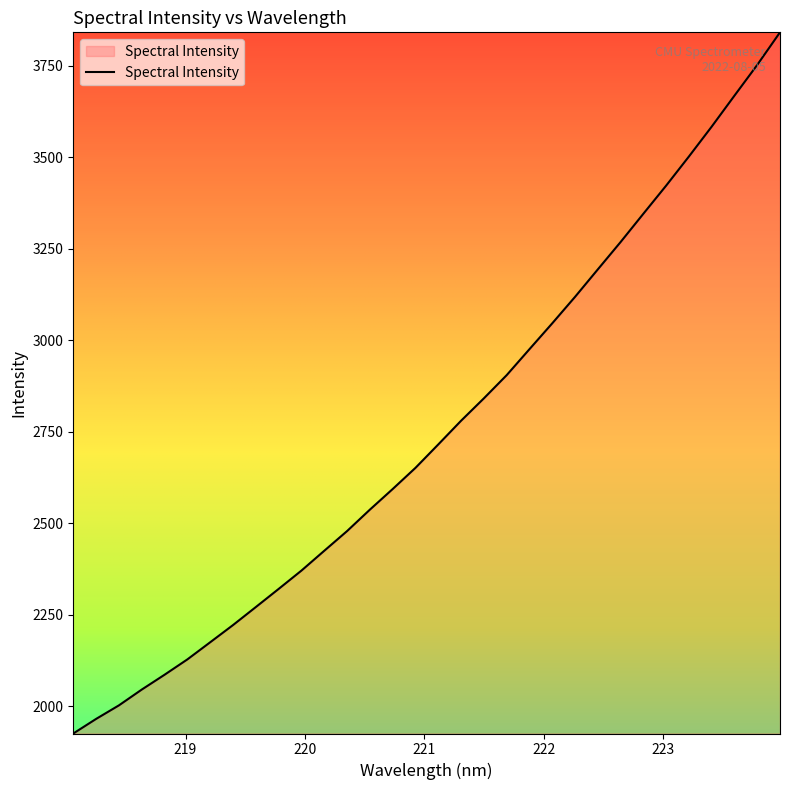

What is the maximum value shown in the chart?

3842.0